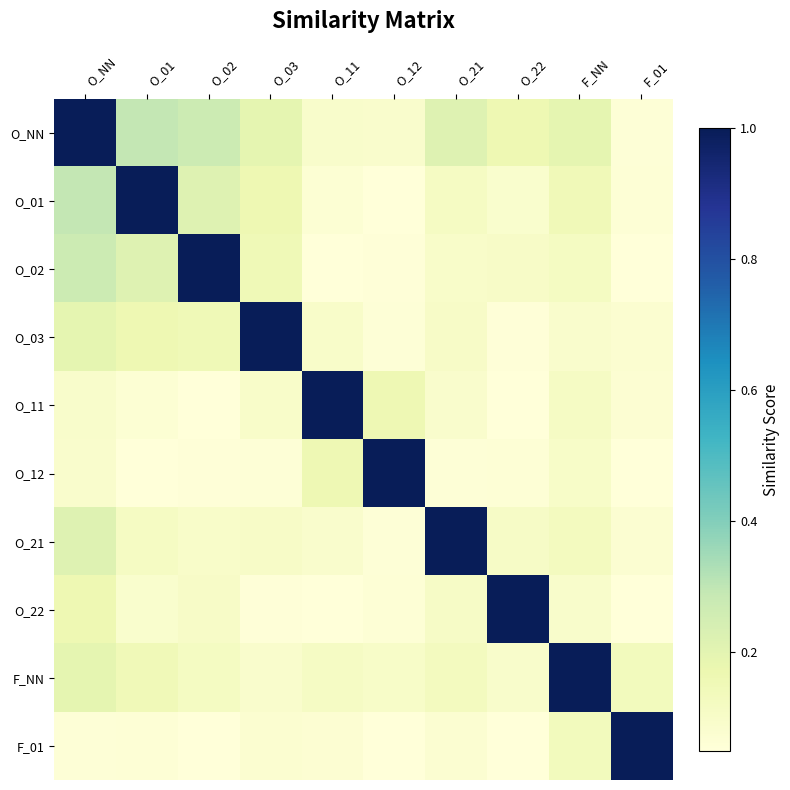

At which category is the sum across all series the highest?

O_NN